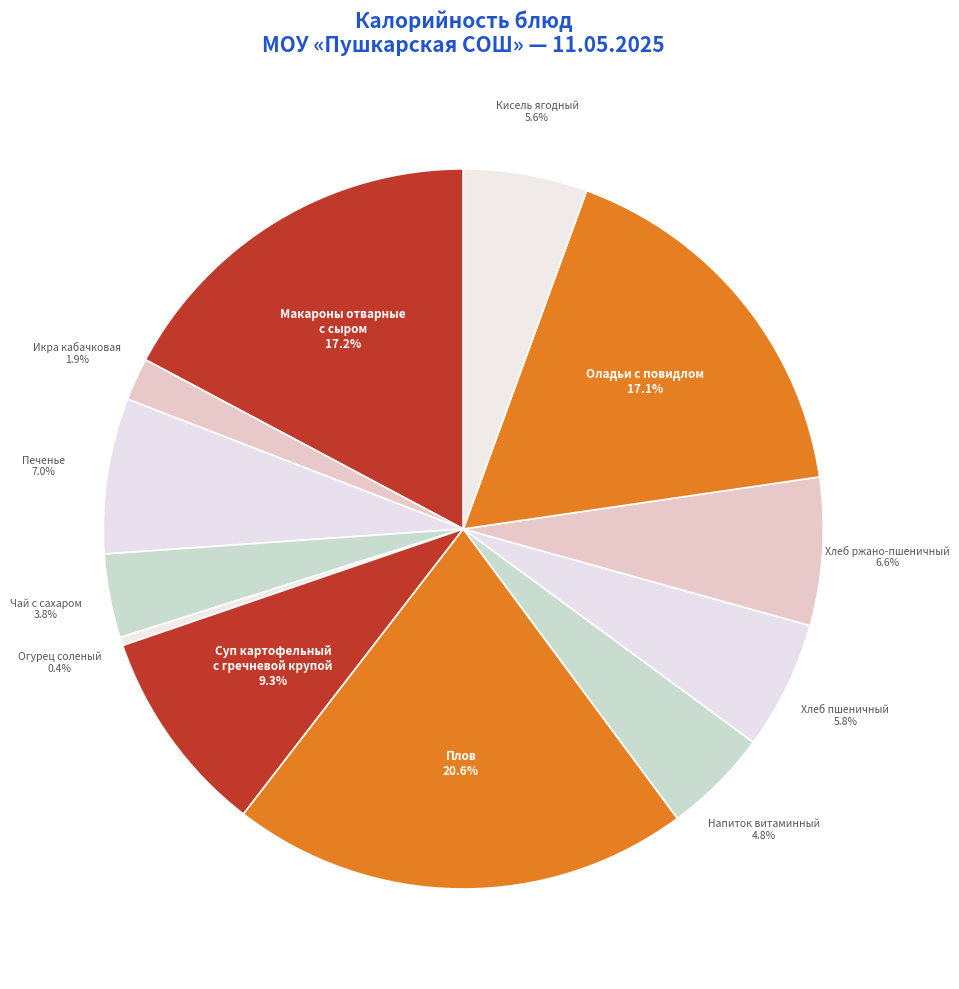

What portion of the pie excludes Печенье?

93.0%